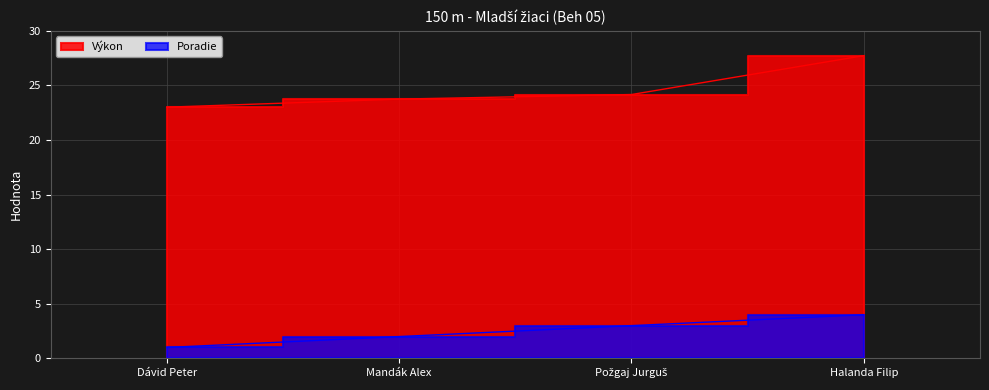

How many data points in Poradie are above 3?

1